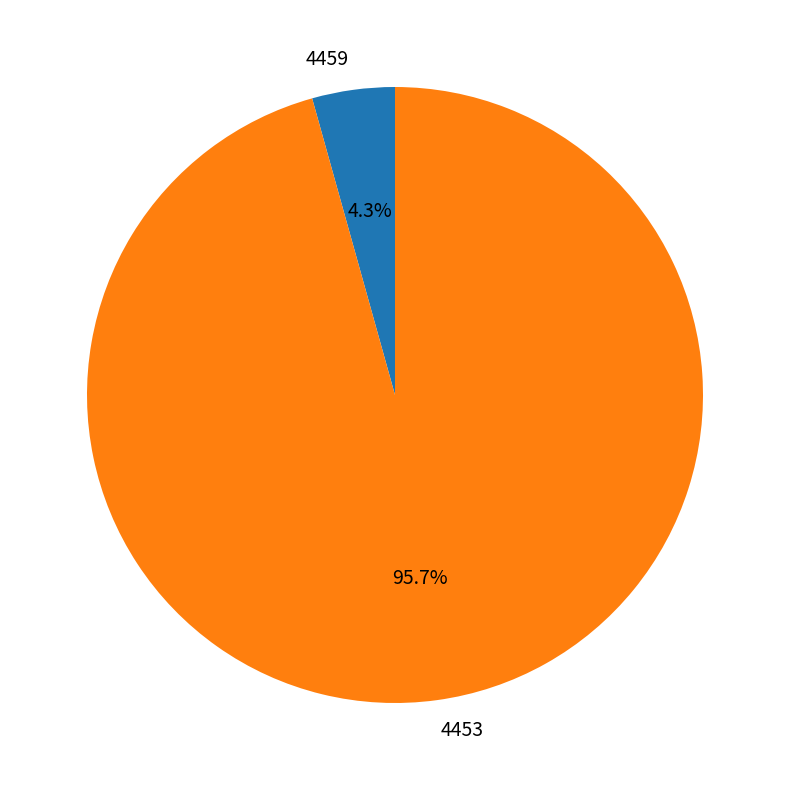

Between 4453 and 4459, which is larger?

4453